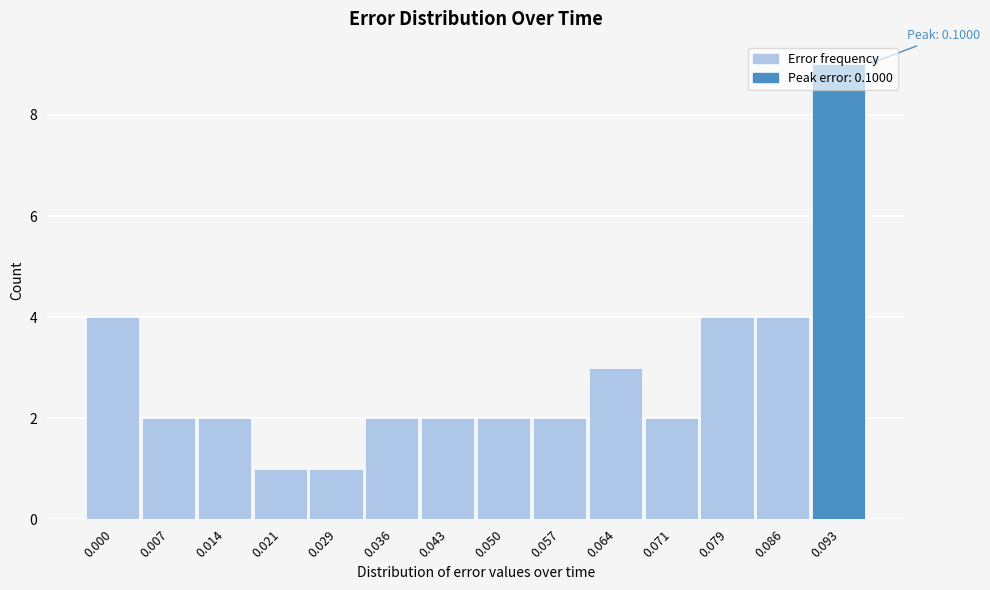

The value at 0.014 is 4. True or false?

False